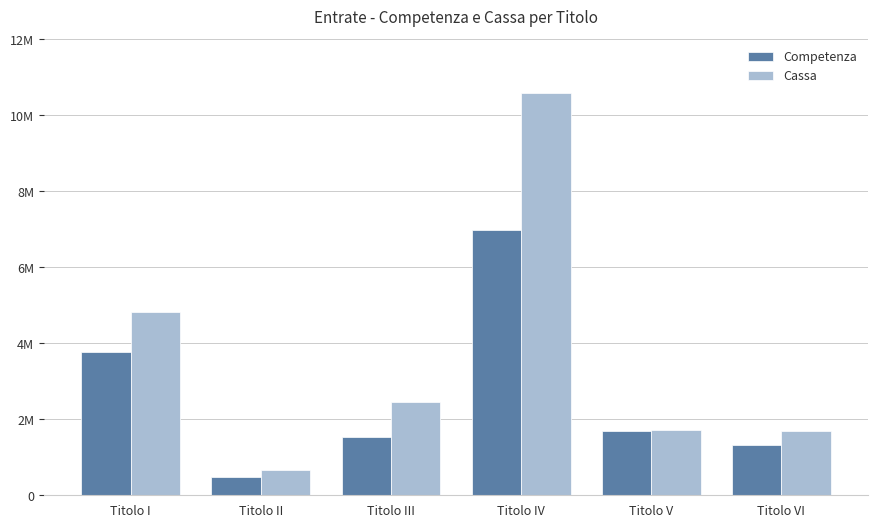

Does the chart contain stacked bars?

No